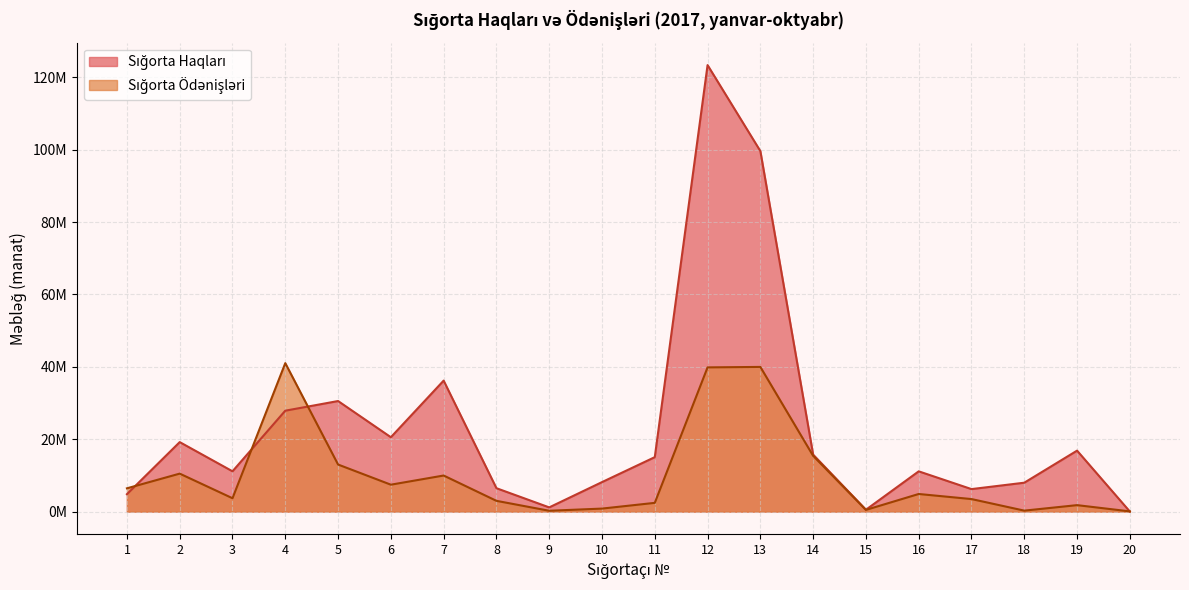

Does the chart display data point markers on the line(s)?

No